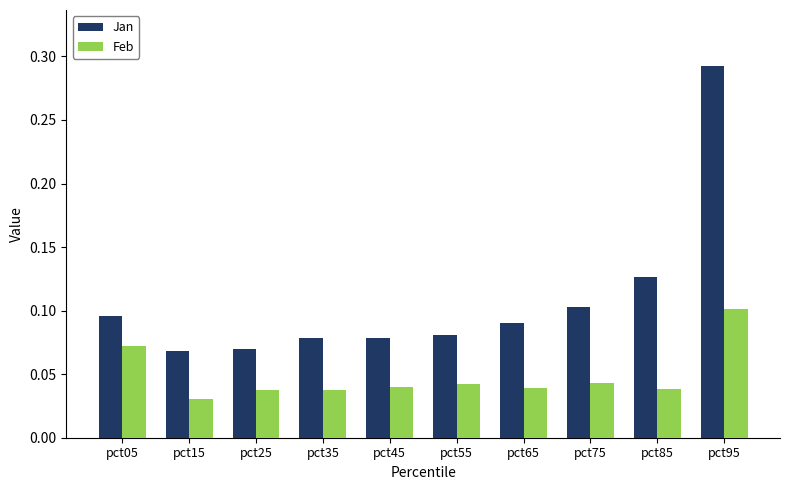

How many Feb values are between 0 and 1?

10